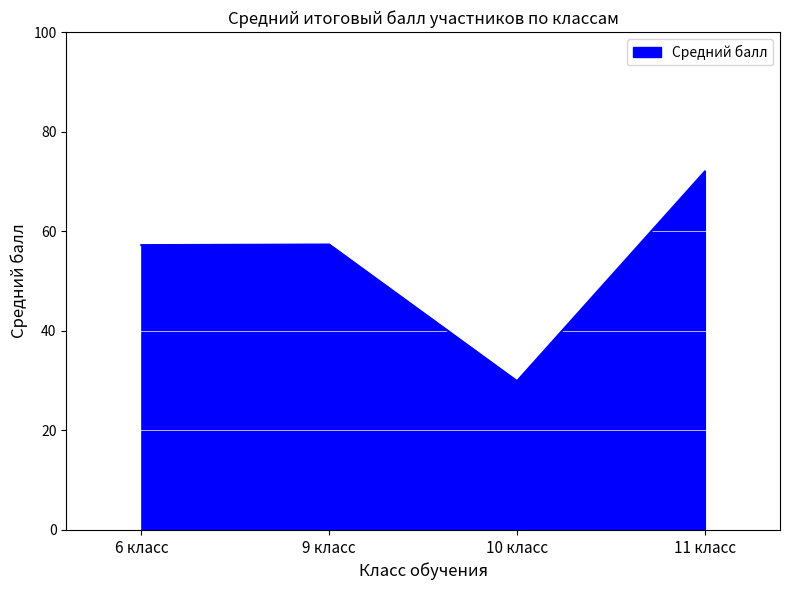

Which has a higher value, 6 класс or 10 класс?

6 класс